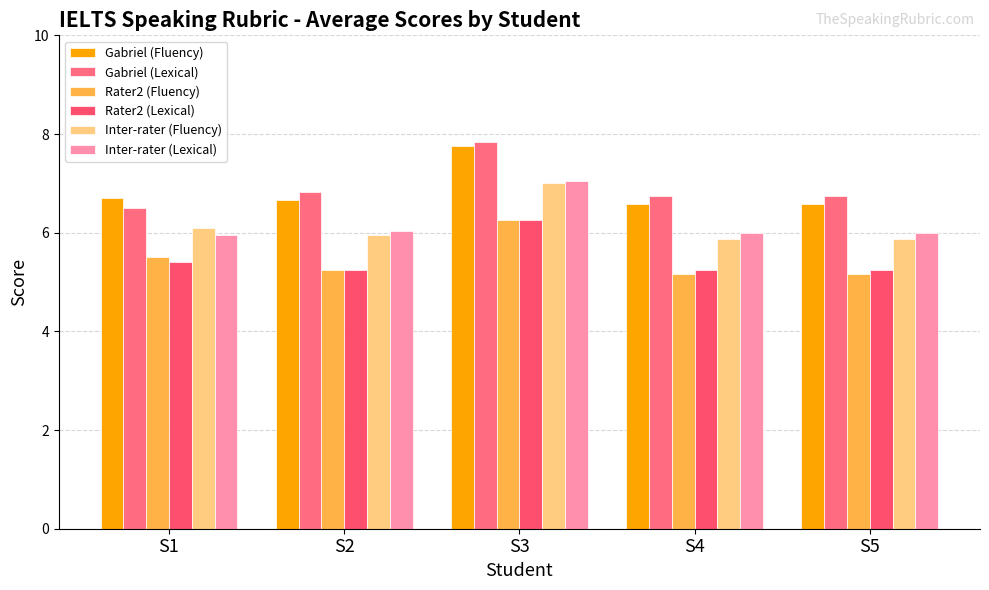

How many distinct data groups are displayed?

6